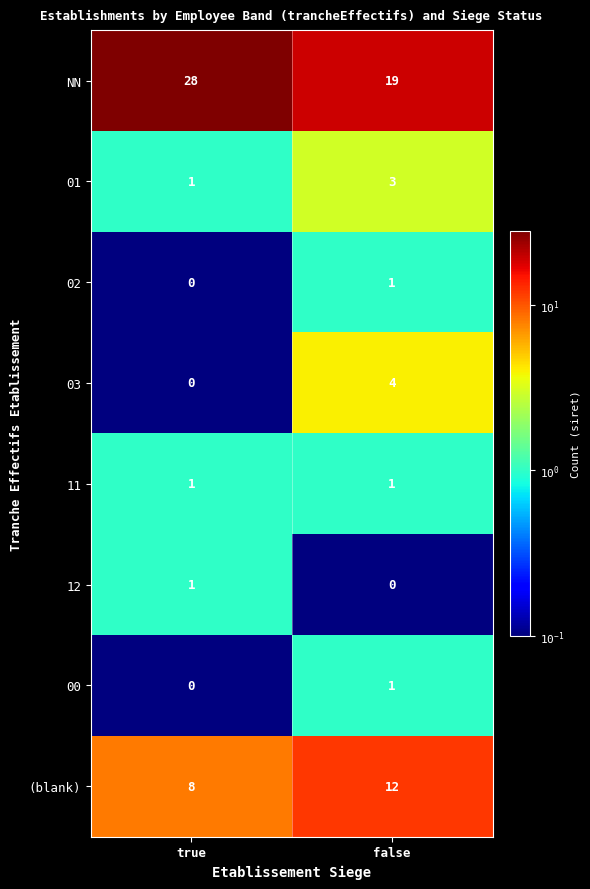

What is the difference between the 03 values at false and true?

4